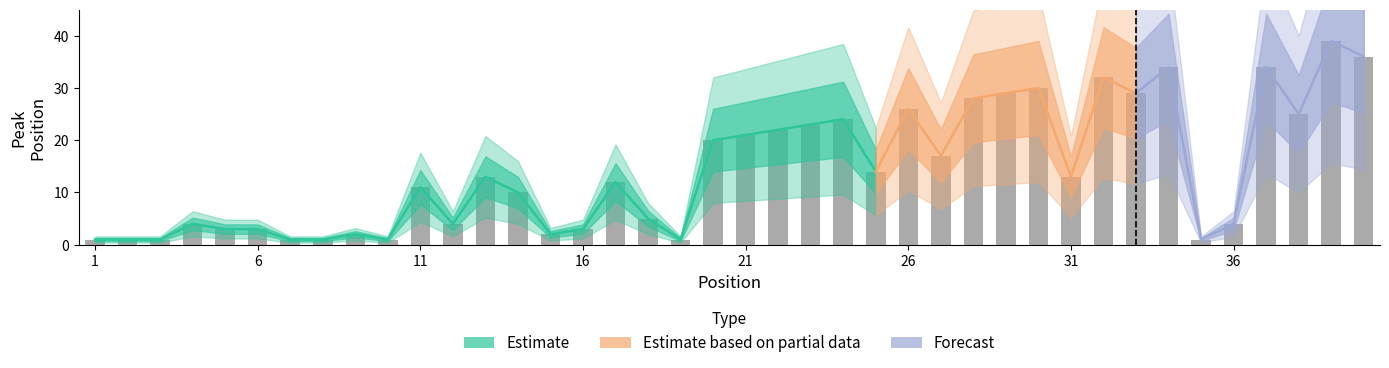

Between 5 and 3, which is larger?

5